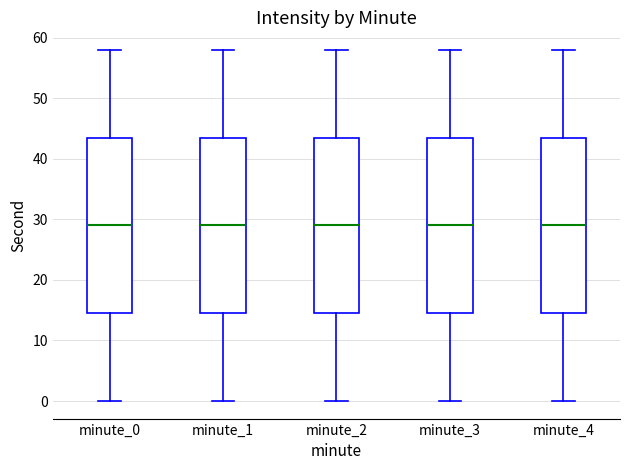

Where is the lower edge of the box for minute_2 on the y-axis? The values are not printed on the chart, so give them approximately, as read against the axis.

15